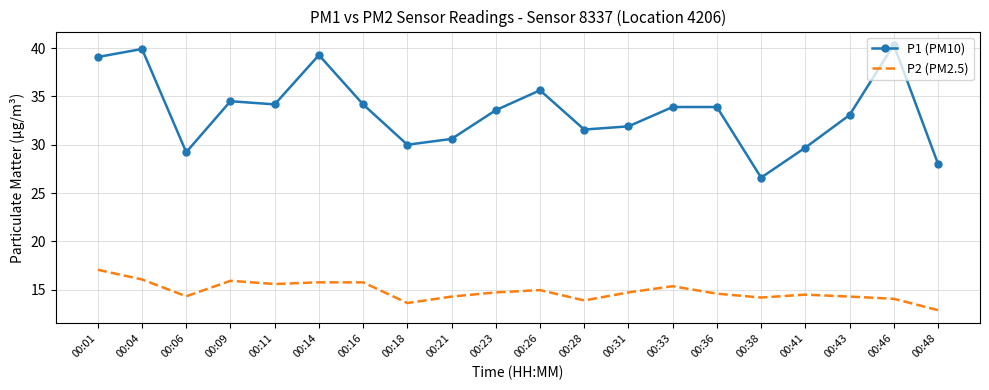

Is the value of P2 (PM2.5) at 00:28 greater than the value of P1 (PM10) at 00:04?

No